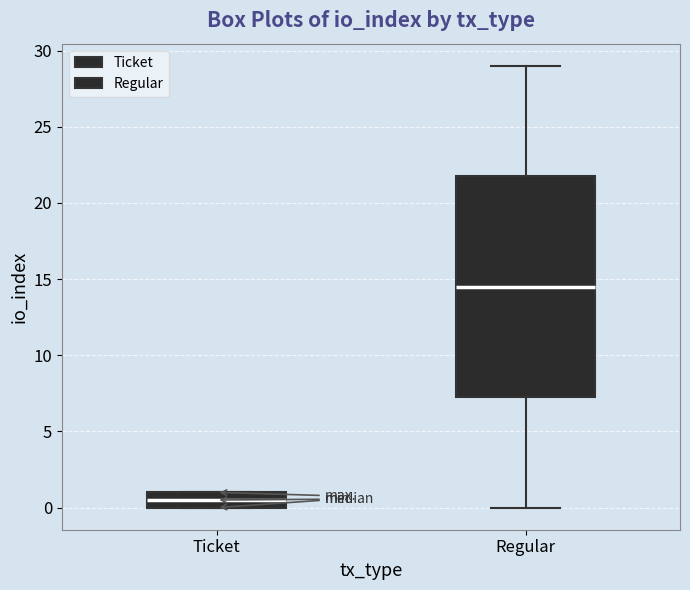

Reading left to right, transcribe this box plot: for each box, give where its median line is, the range the box spans, and where its two whiskers end, as read against the y-axis. The values are not printed on the chart, so give them approximately, as read against the axis.

Ticket: median 0.5, box 0.0 to 1.0, whiskers 0.0 to 1.0
Regular: median 14.5, box 7.5 to 22.0, whiskers 0.0 to 29.0